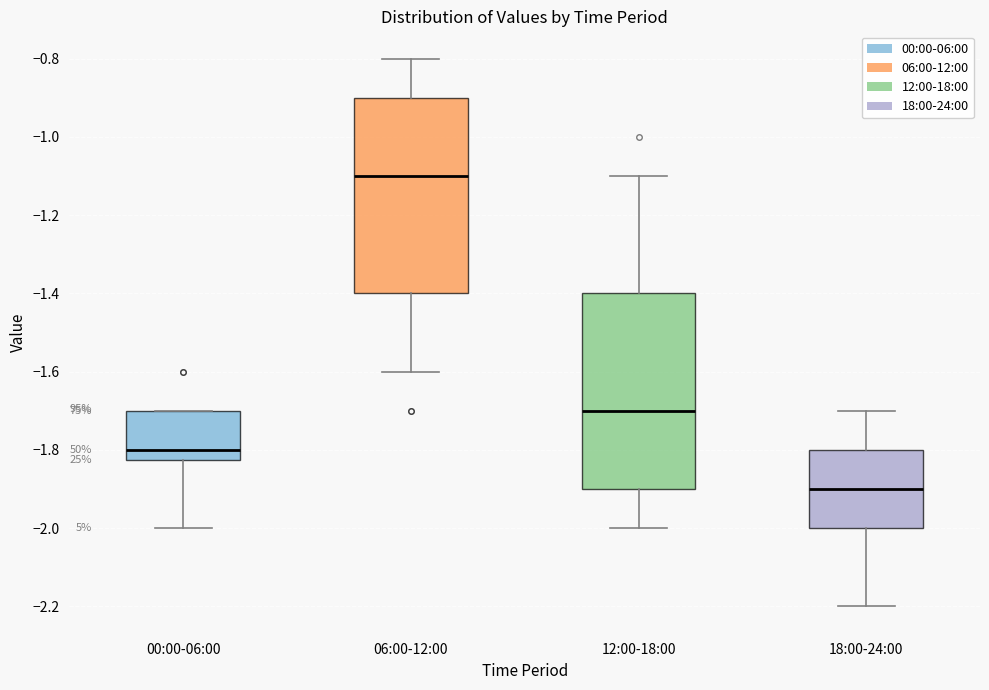

Which box has the highest median line?

06:00-12:00